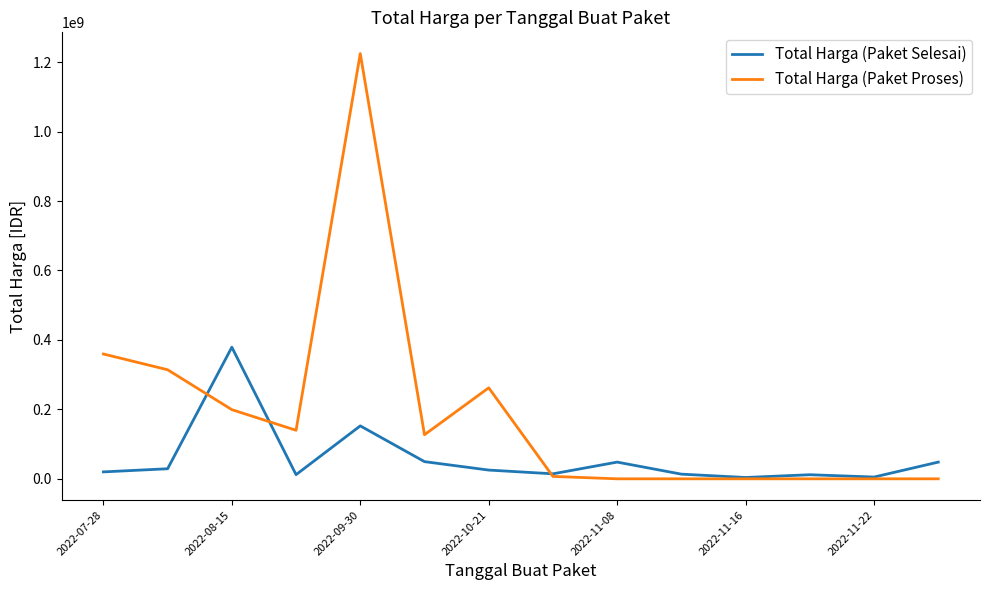

Which series has the largest range (max minus min)?

Total Harga (Paket Proses)